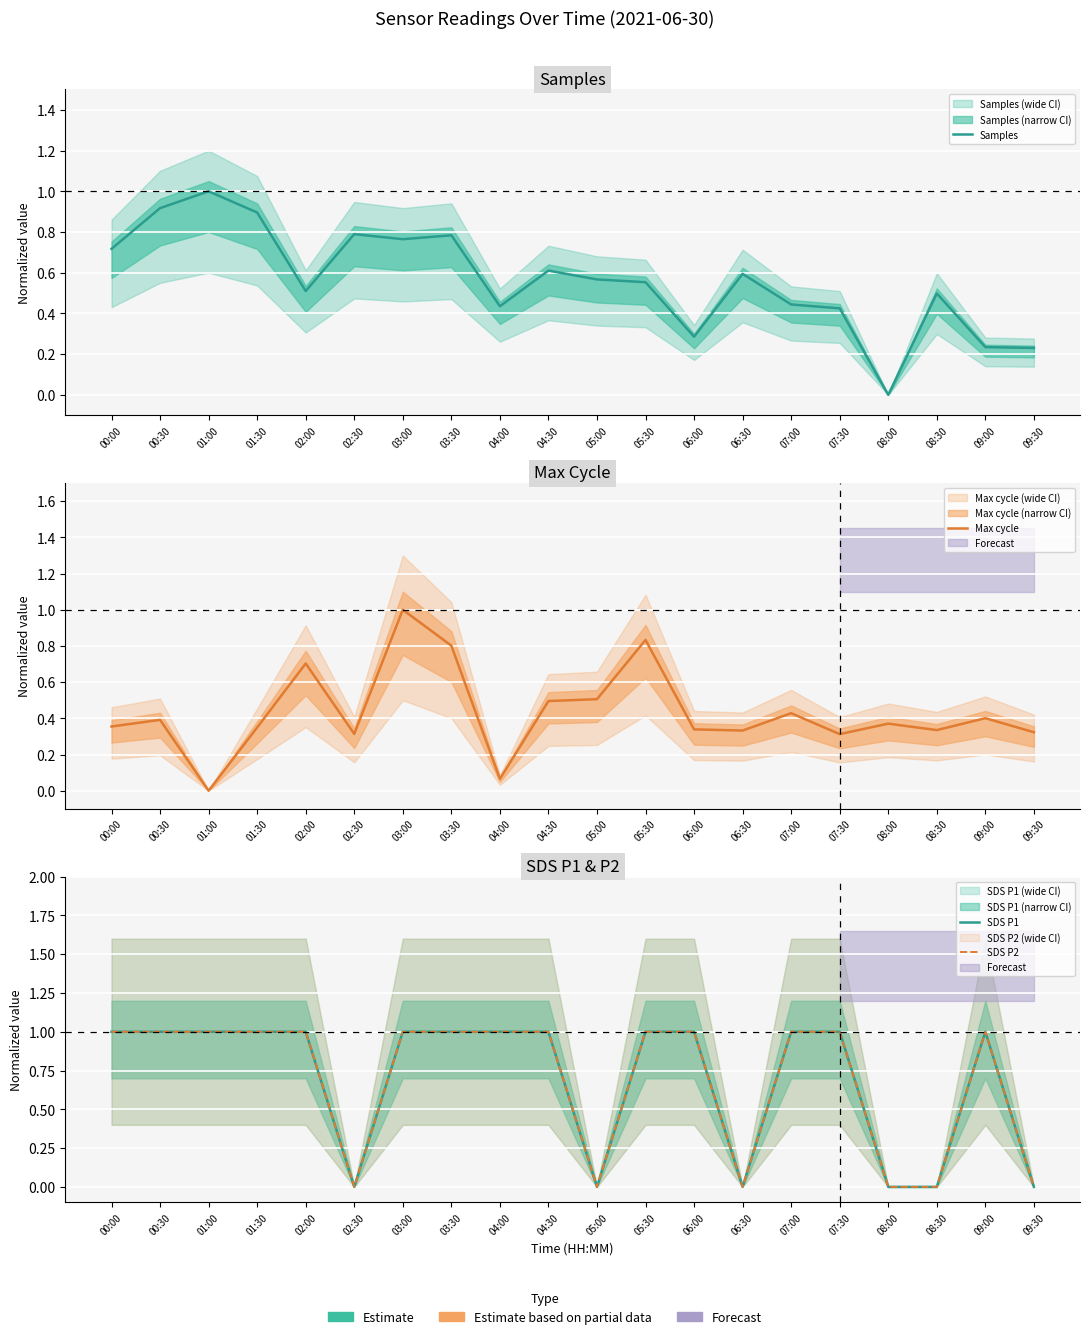

List the labels in order of SDS P2 value, largest first.

00:00, 00:30, 01:00, 01:30, 02:00, 03:00, 03:30, 04:00, 04:30, 05:30, 06:00, 07:00, 07:30, 09:00, 02:30, 05:00, 06:30, 08:00, 08:30, 09:30